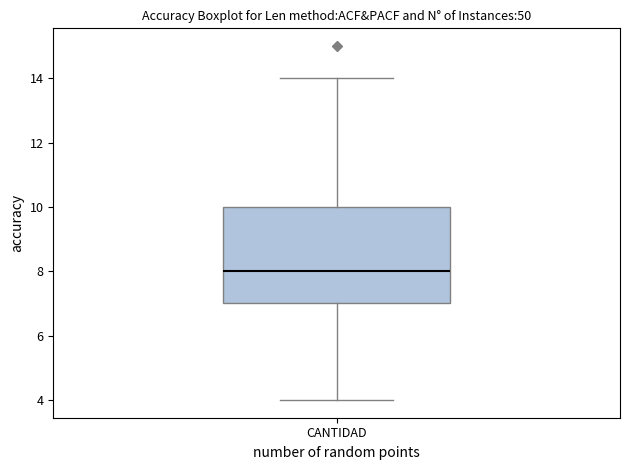

Transcribe this box plot: give where the median line is, the range the box spans, and where the two whiskers end, as read against the y-axis. The values are not printed on the chart, so give them approximately, as read against the axis.

median 8, box 7 to 10, whiskers 4 to 14